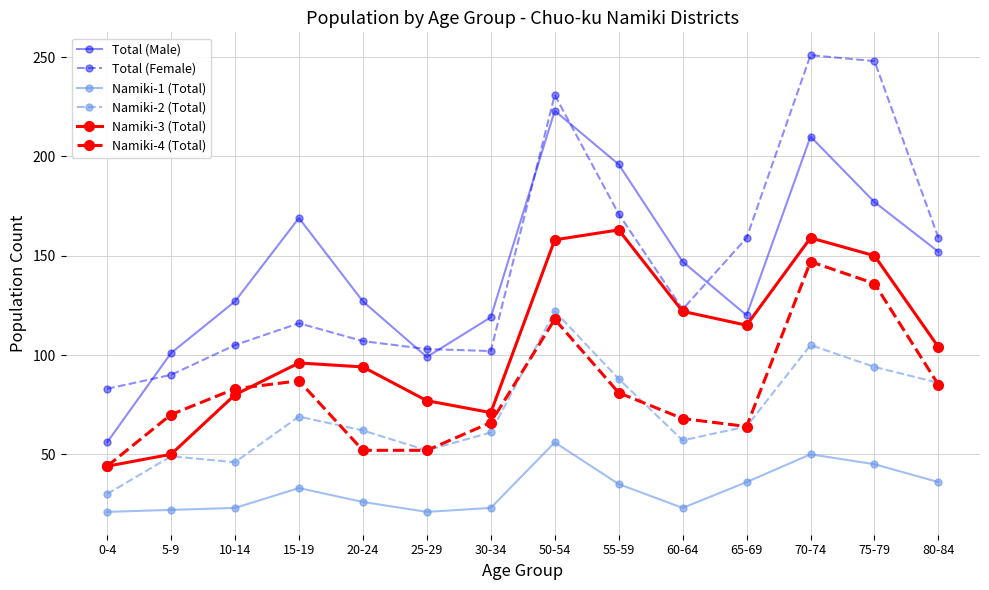

Is the value of Namiki-2 (Total) at 65-69 greater than the value of Total (Female) at 50-54?

No